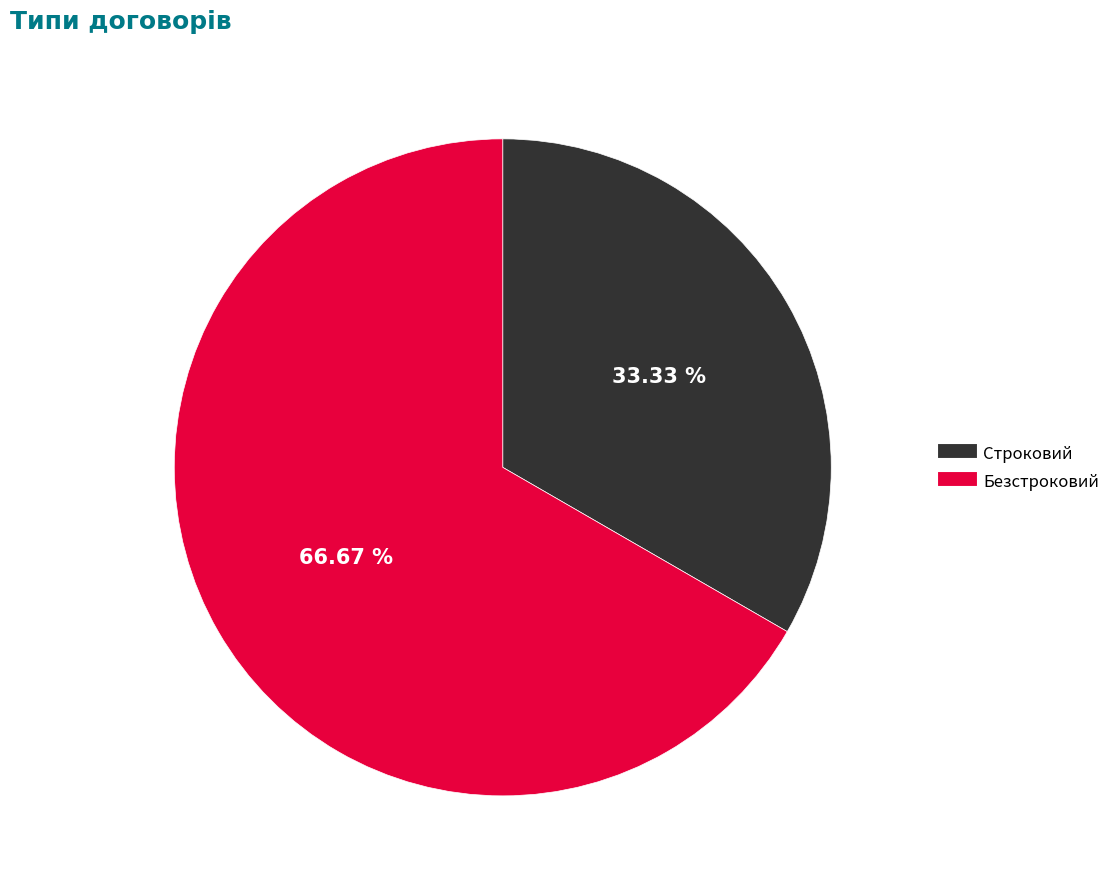

Which has a higher value, Безстроковий or Строковий?

Безстроковий